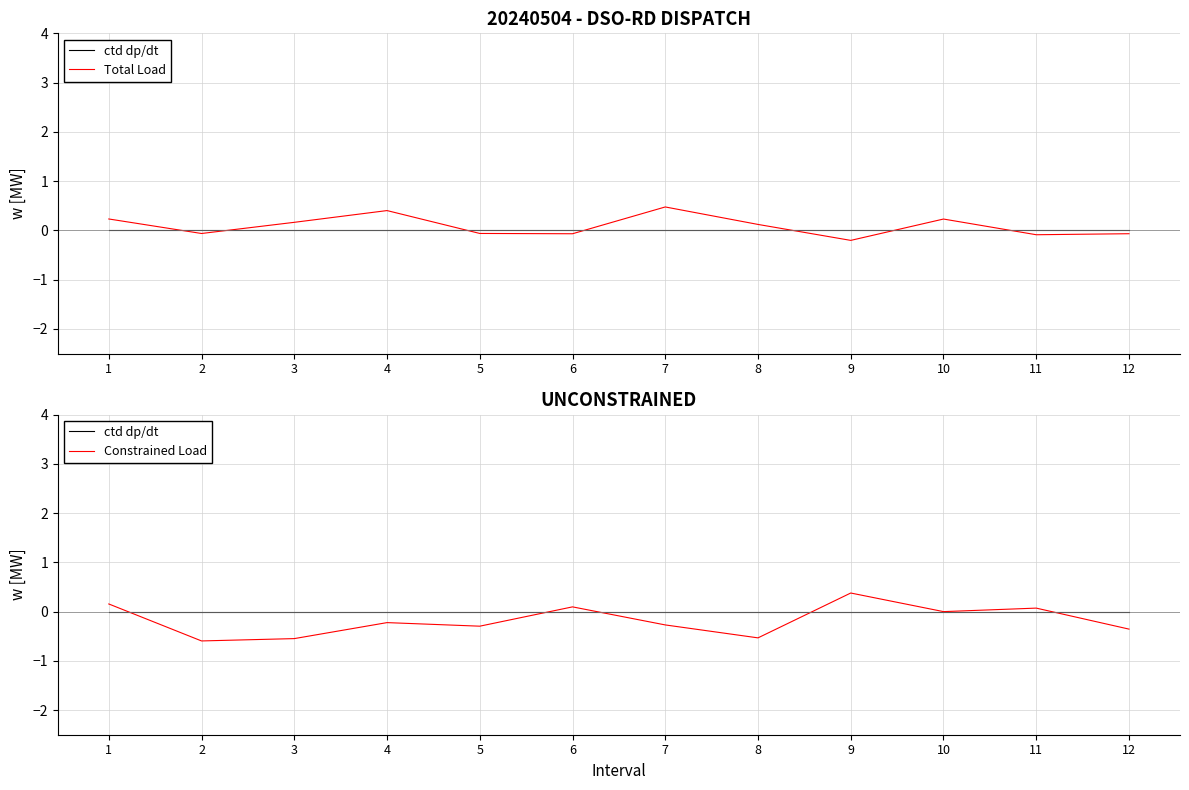

The value of Constrained Load at 4 is -0.2. True or false?

True